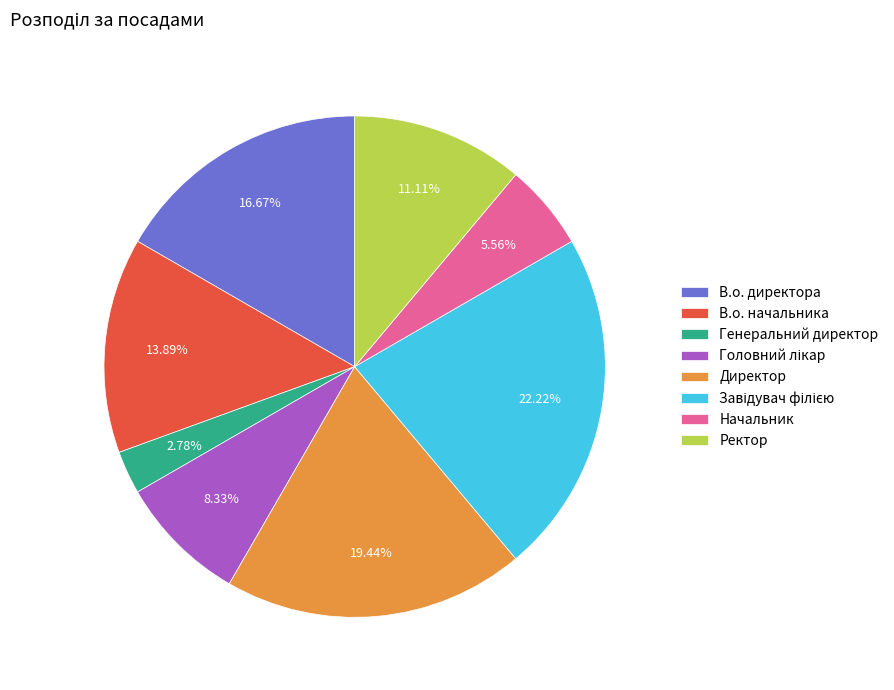

What is the ratio of the value at В.о. начальника to the value at В.о. директора?

0.8